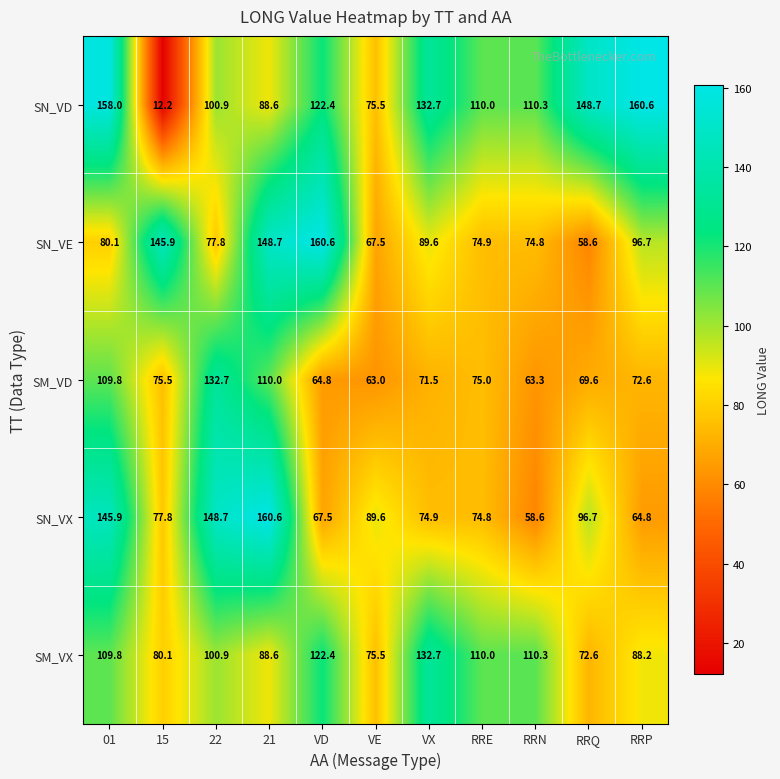

What is the spread (max minus min) of values at RRP?

95.8